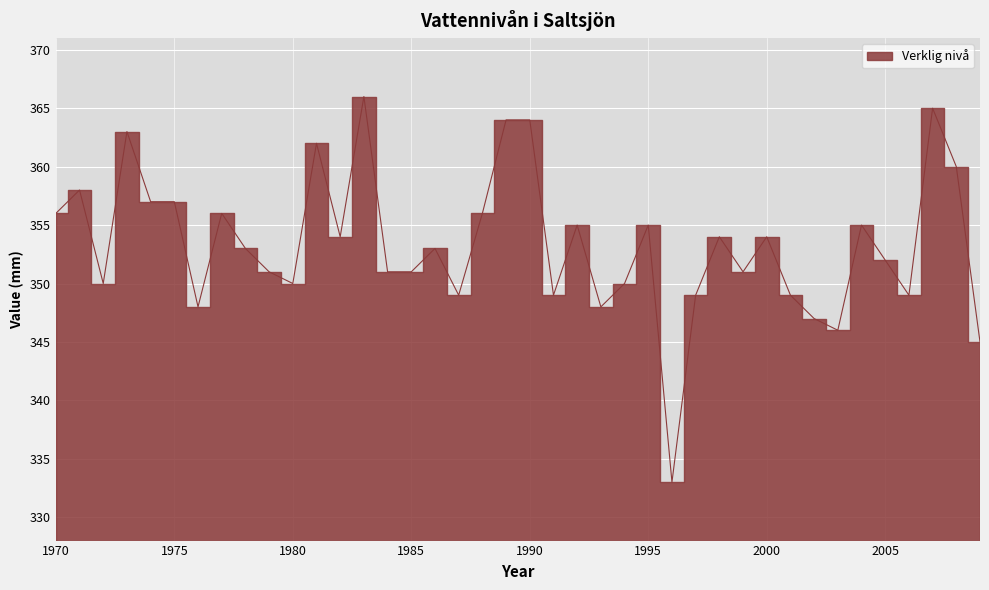

Reading left to right, extract all data points from this chart.

1970=356	1971=358	1972=350	1973=363	1974=357	1975=357	1976=348	1977=356	1978=353	1979=351	1980=350	1981=362	1982=354	1983=366	1984=351	1985=351	1986=353	1987=349	1988=356	1989=364	1990=364	1991=349	1992=355	1993=348	1994=350	1995=355	1996=333	1997=349	1998=354	1999=351	2000=354	2001=349	2002=347	2003=346	2004=355	2005=352	2006=349	2007=365	2008=360	2009=345